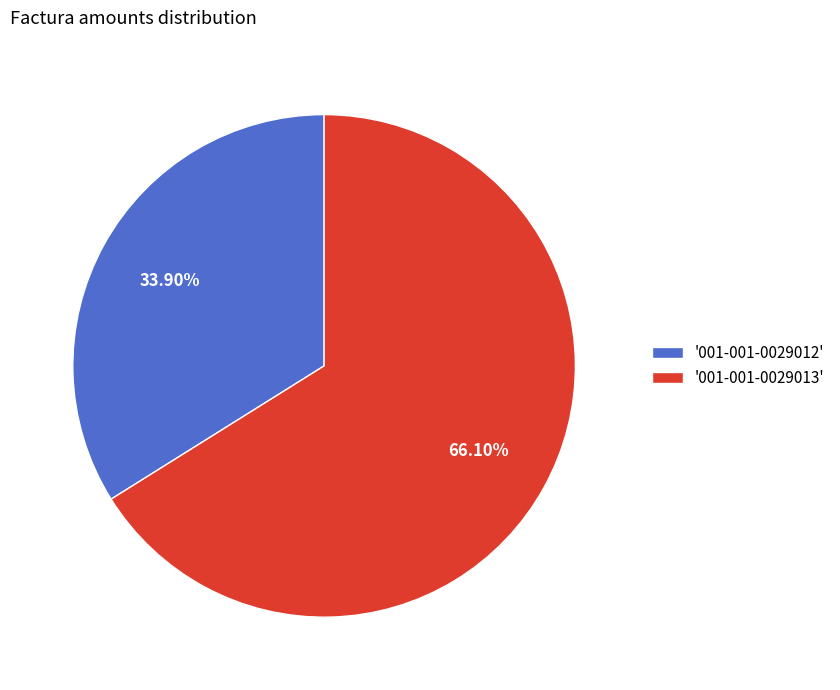

Rank the categories by value from lowest to highest.

'001-001-0029012', '001-001-0029013'